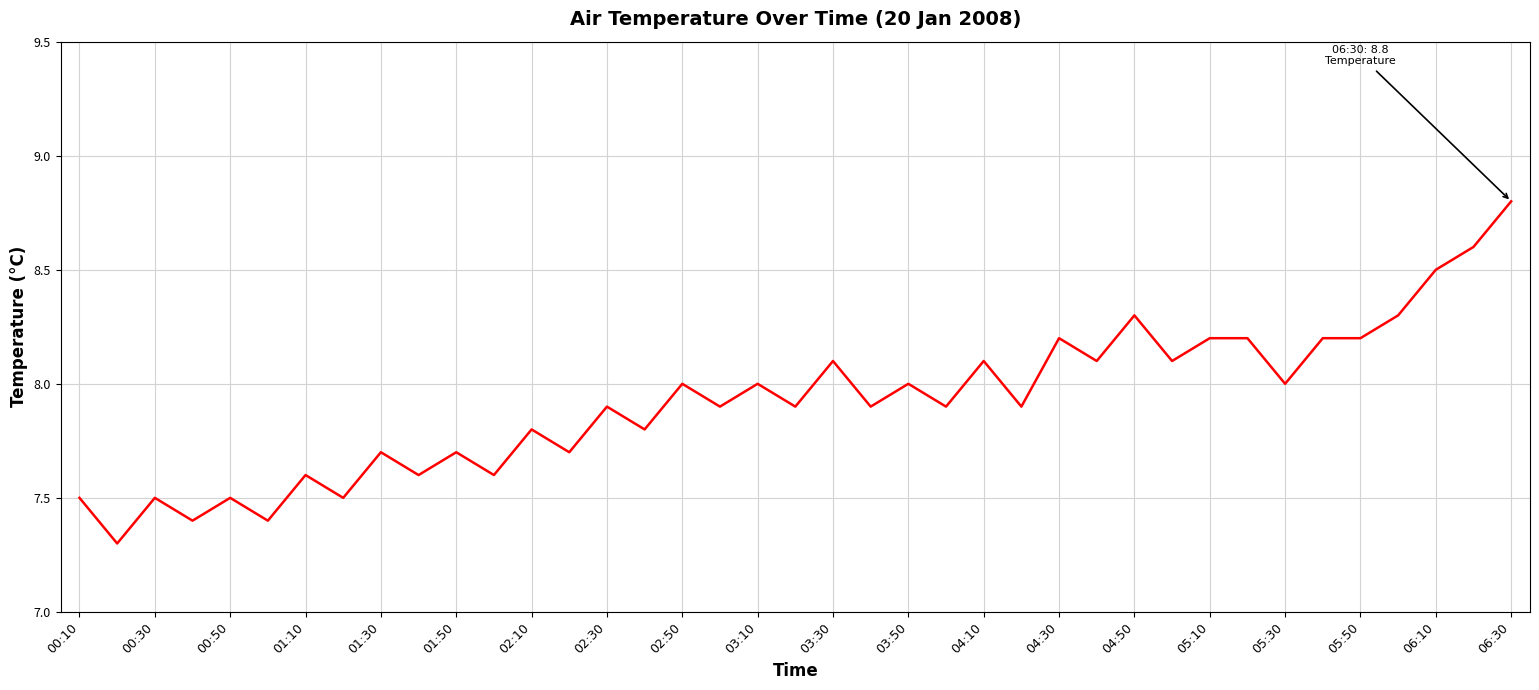

What is the smallest value displayed?

7.3